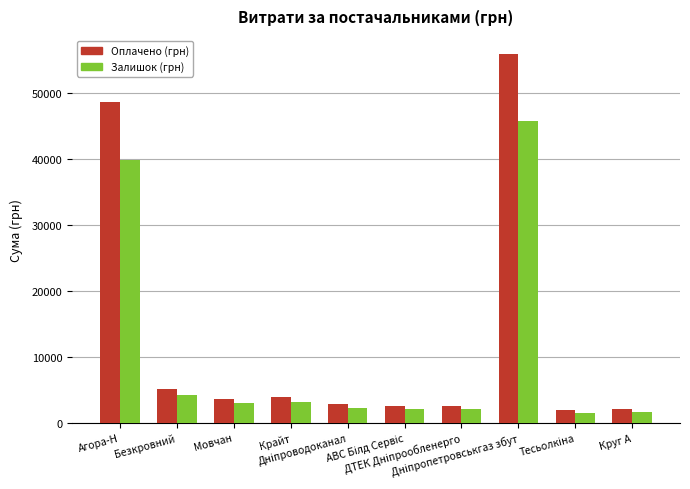

What is the minimum value for Залишок (грн)?

1524.2